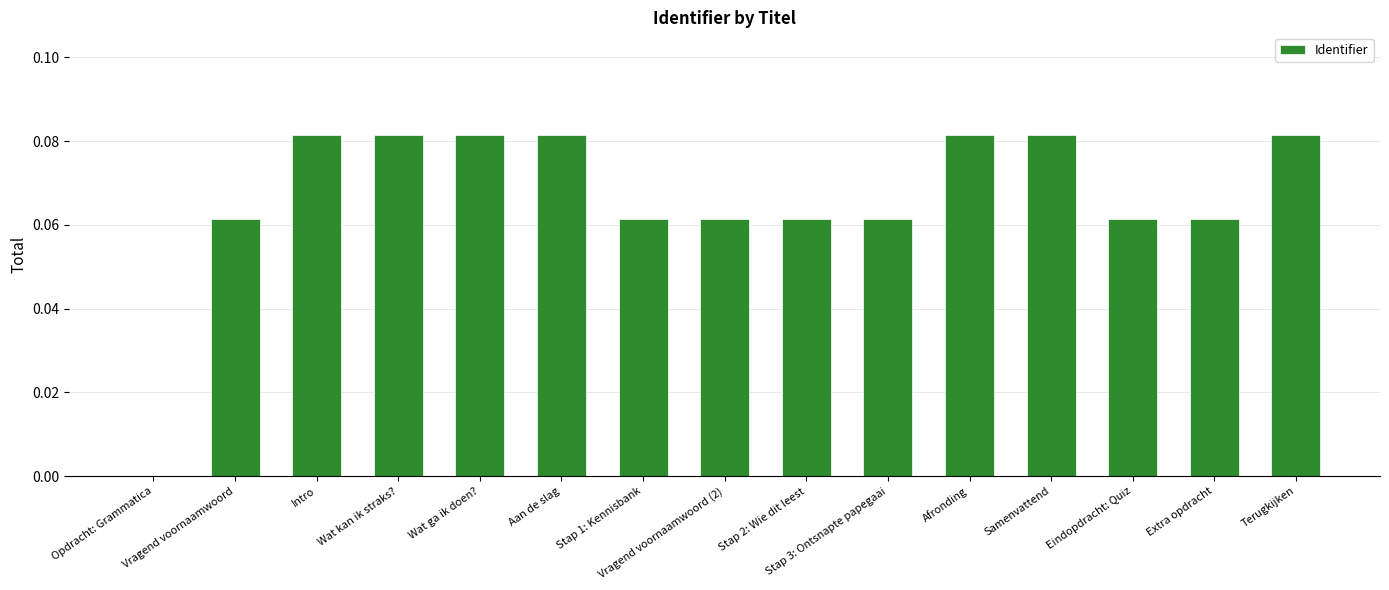

What is the sum of all values?

1.0